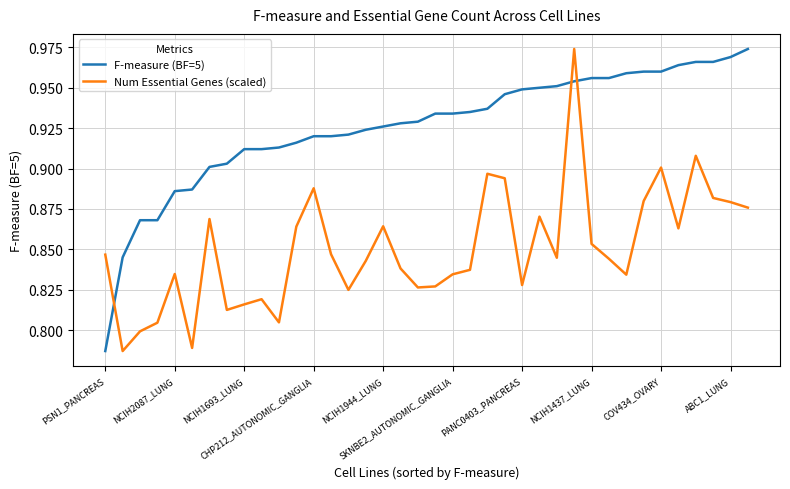

How many intersections are there between F-measure (BF=5) and Num Essential Genes (scaled)?

3